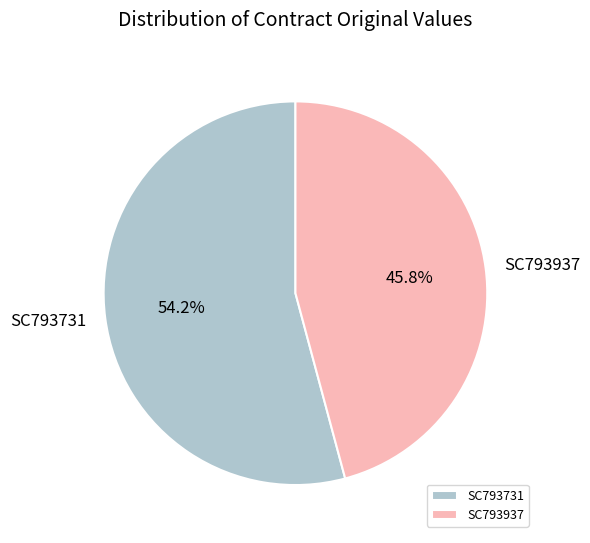

What percentage is the SC793731 slice, to the nearest percent?

54%